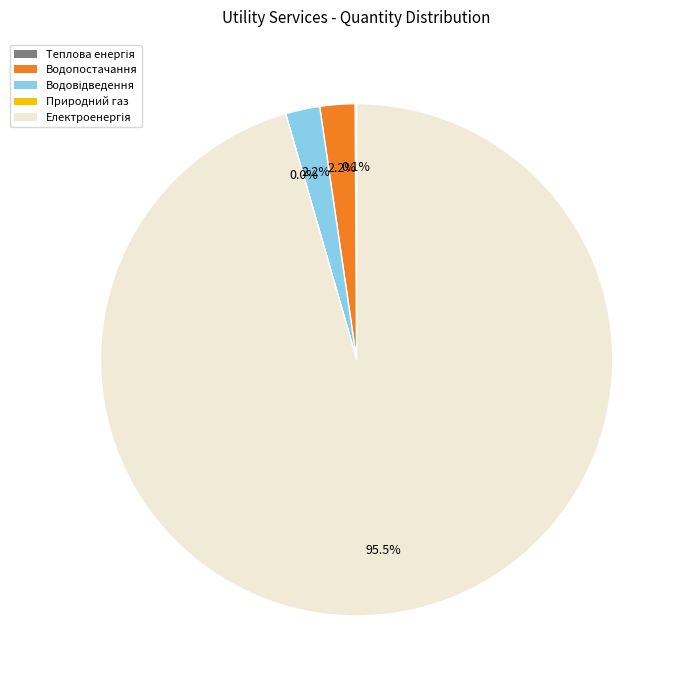

Does any single category account for the majority?

Yes